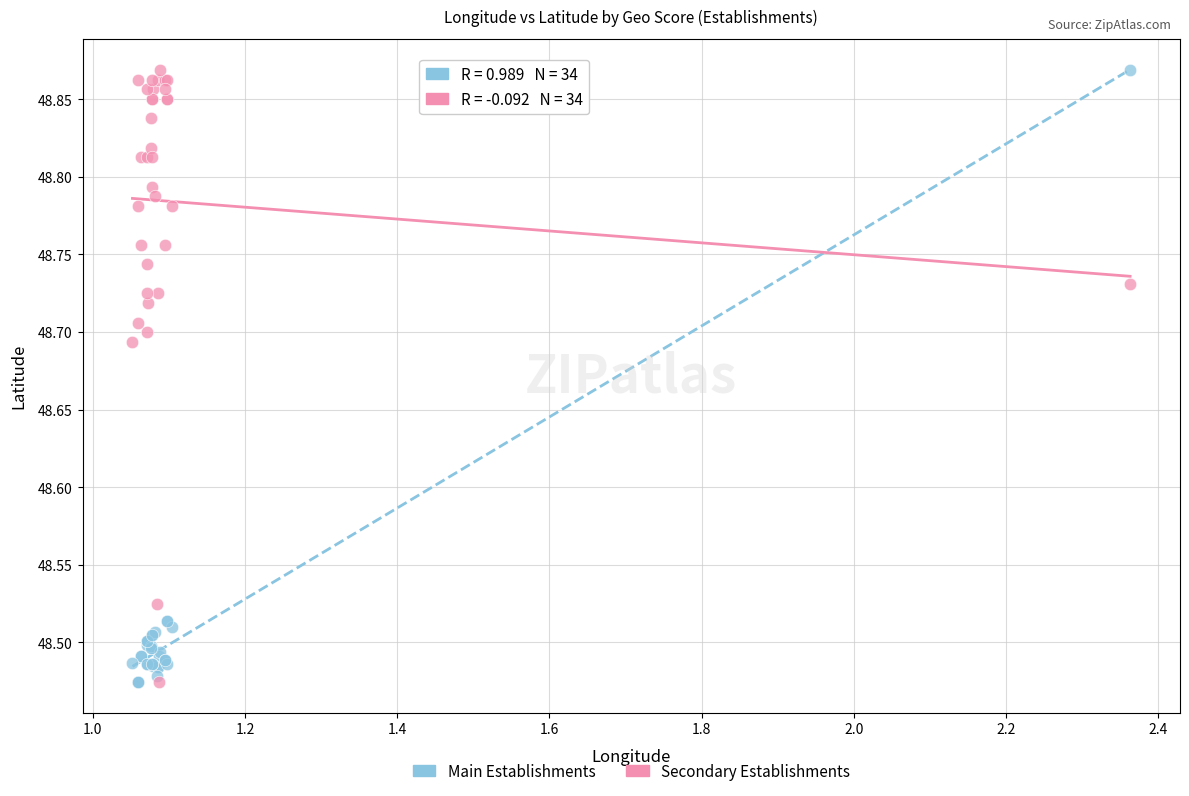

What are all the series names shown in the legend?

Main Establishments, Secondary Establishments